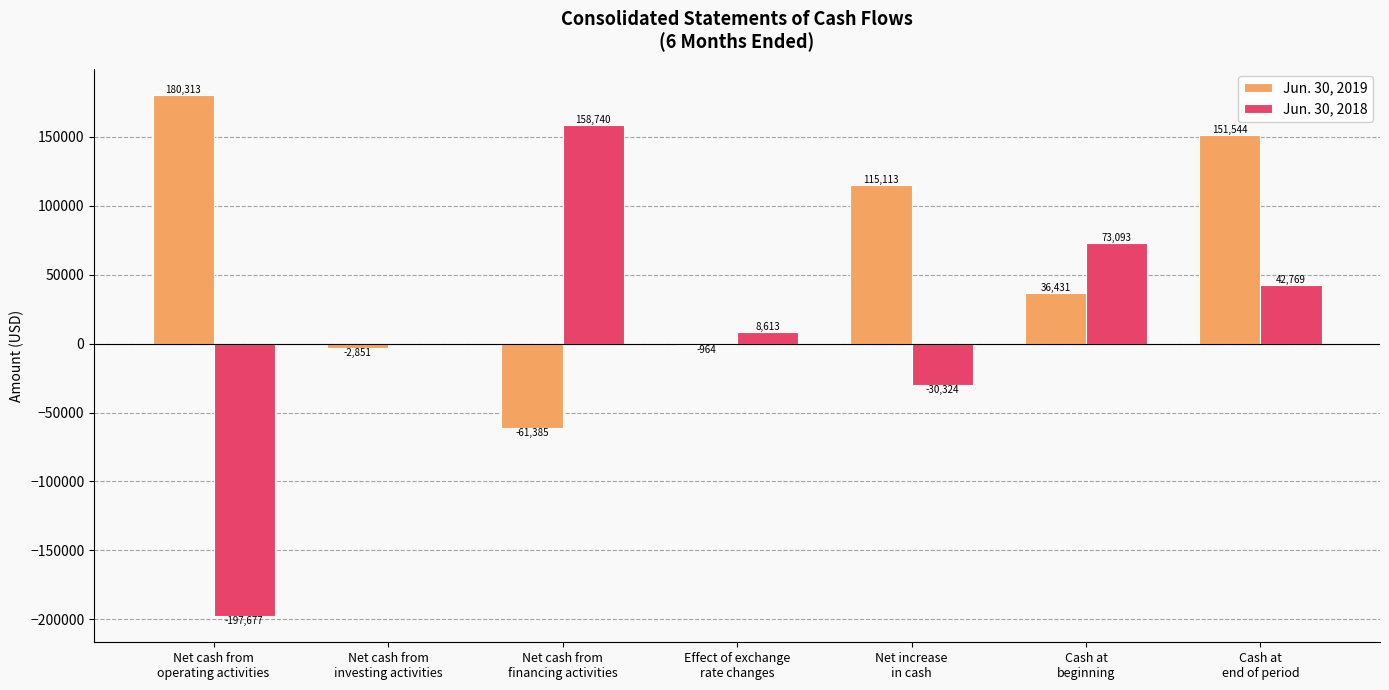

Reading left to right, what are all the values shown in this chart?

Jun. 30, 2019: 180313	-2851	-61385	-964	115113	36431	151544
Jun. 30, 2018: -197677	0	158740	8613	-30324	73093	42769